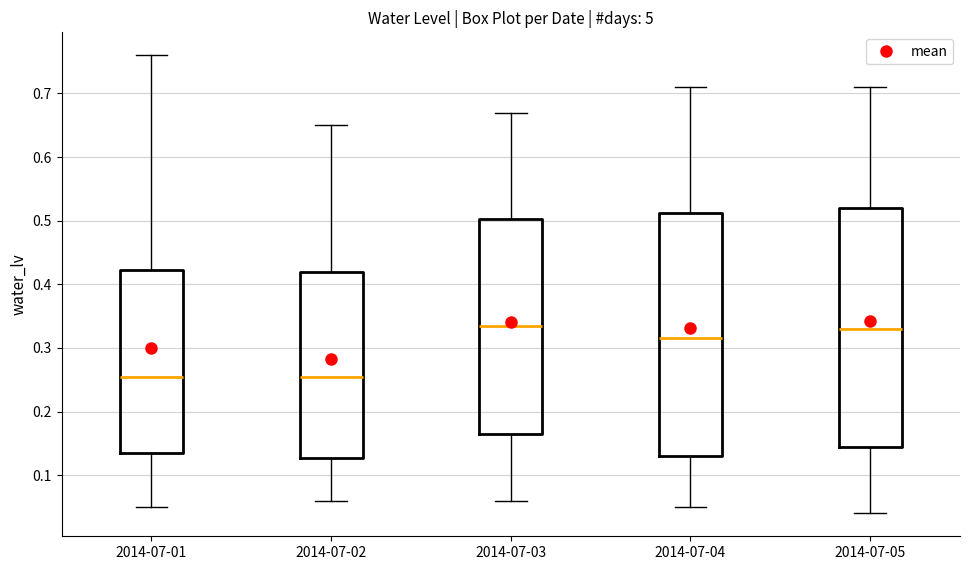

Where does the lower whisker of the box for 2014-07-01 end on the y-axis? The values are not printed on the chart, so give them approximately, as read against the axis.

0.05